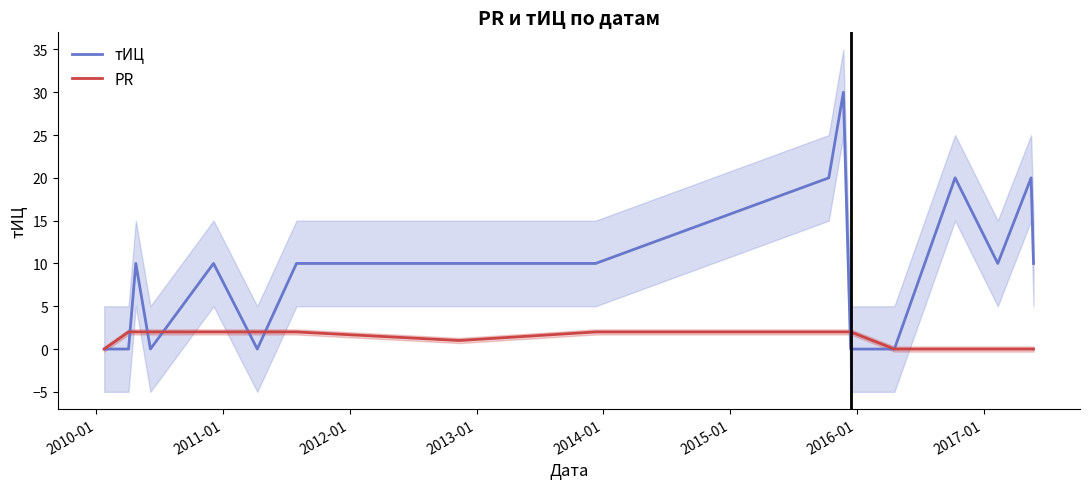

What are all the series names shown in the legend?

тИЦ, PR